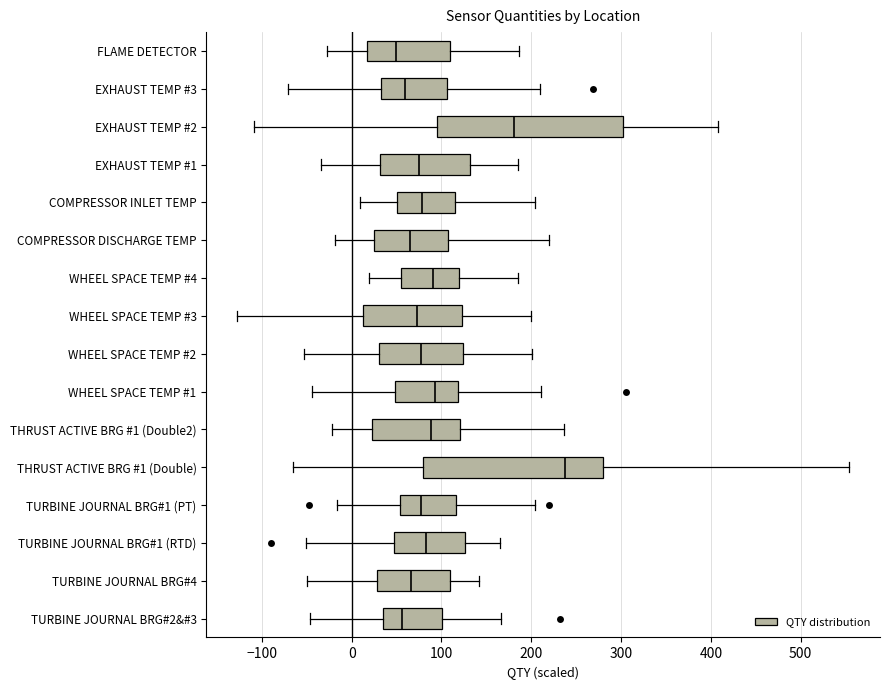

Where does the right whisker of the box for COMPRESSOR INLET TEMP end on the x-axis? The values are not printed on the chart, so give them approximately, as read against the axis.

200